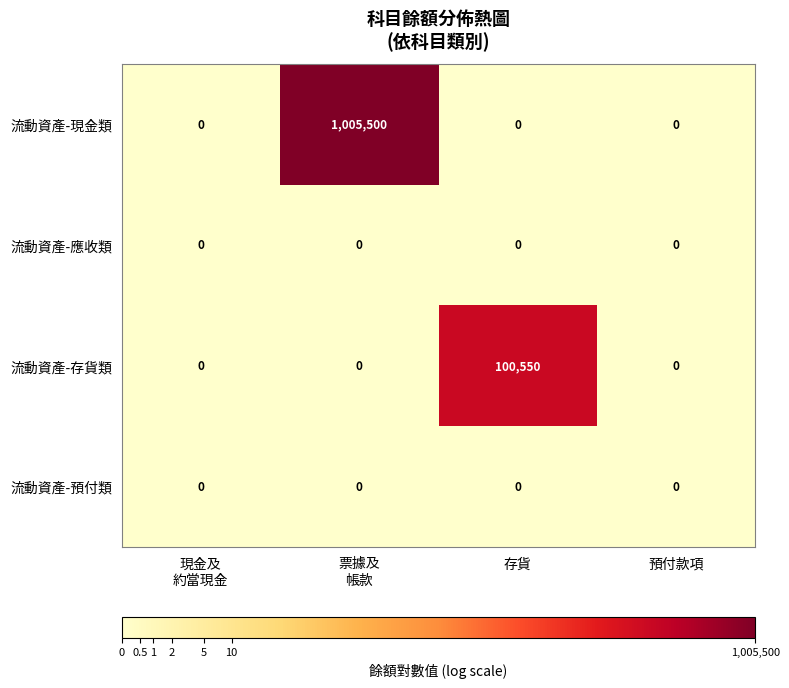

How many categories are shown in the chart?

4